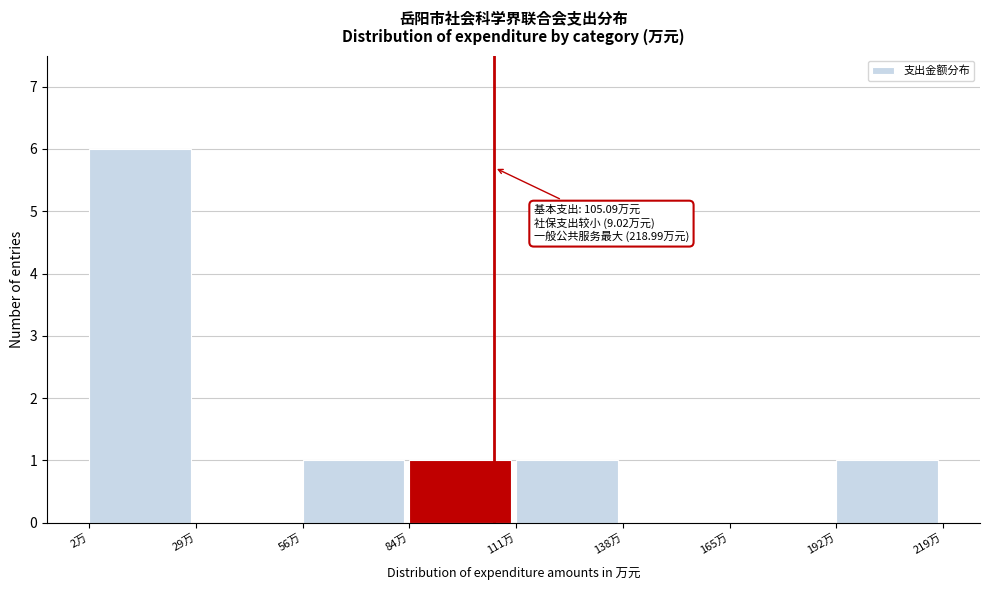

Over which range of the x-axis is the bar tallest?

0 to 30